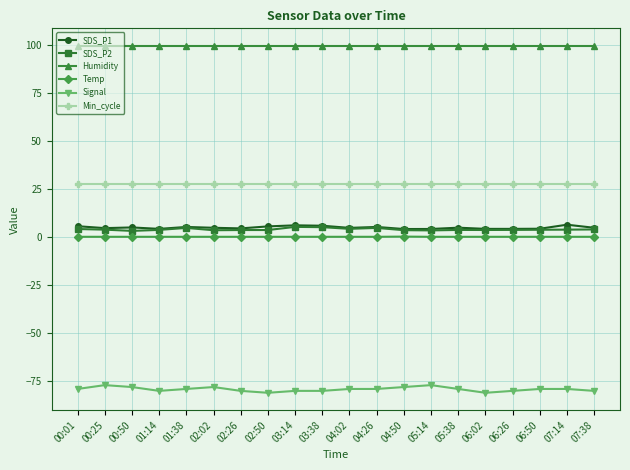

Which series has the largest total across all categories?

Humidity